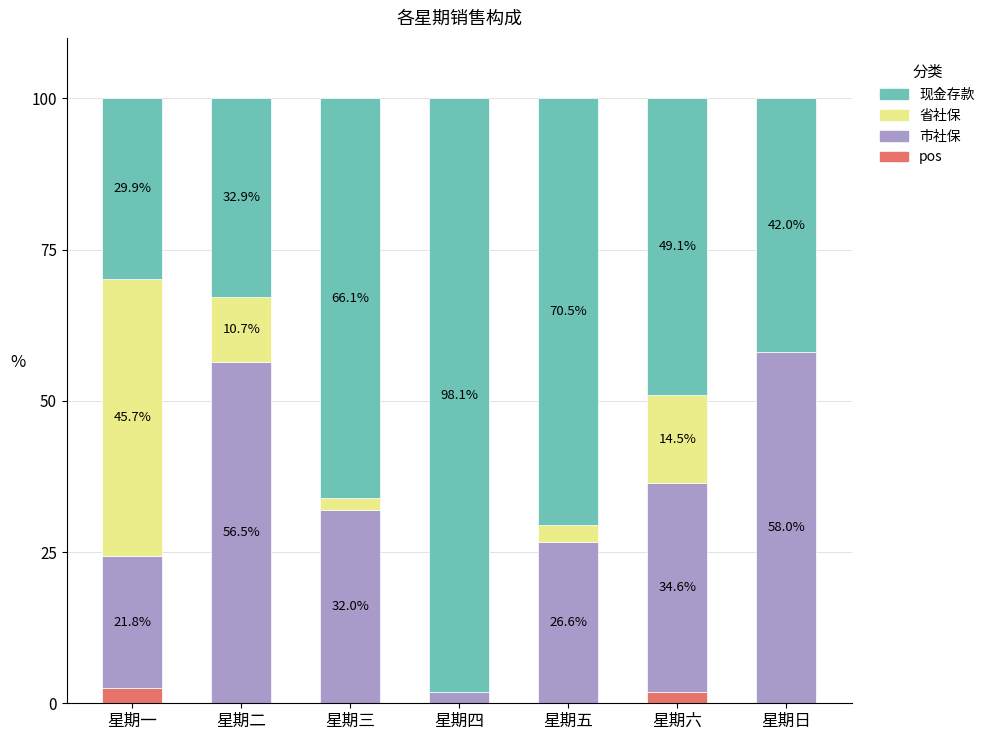

At which label is pos closest to 1?

星期六